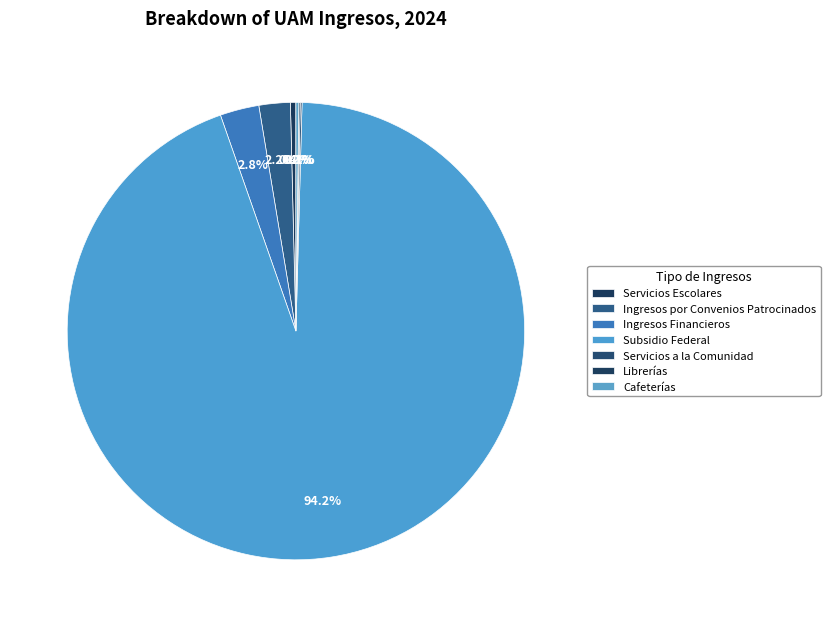

Is it true that Ingresos Financieros is 1% of the pie?

False